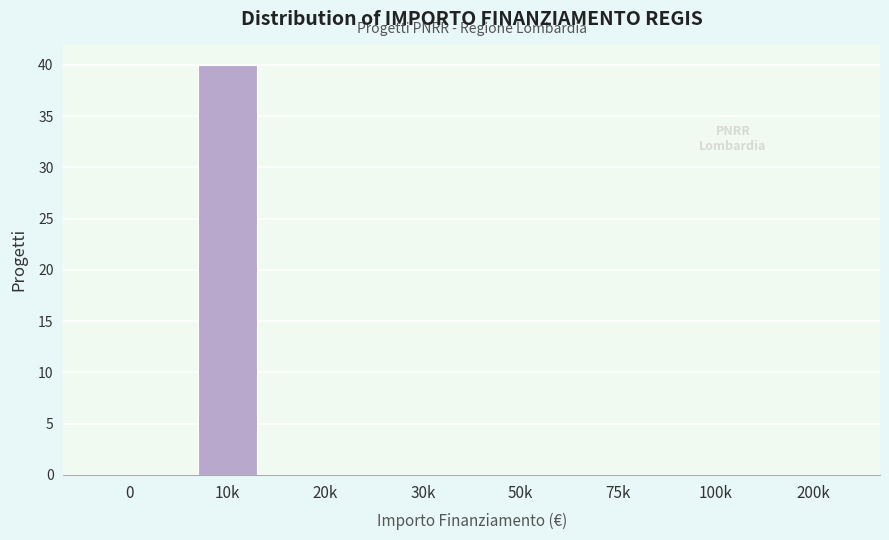

Reading right to left, extract all data points from this chart.

200k=0	100k=0	75k=0	50k=0	30k=0	20k=0	10k=40	0=0